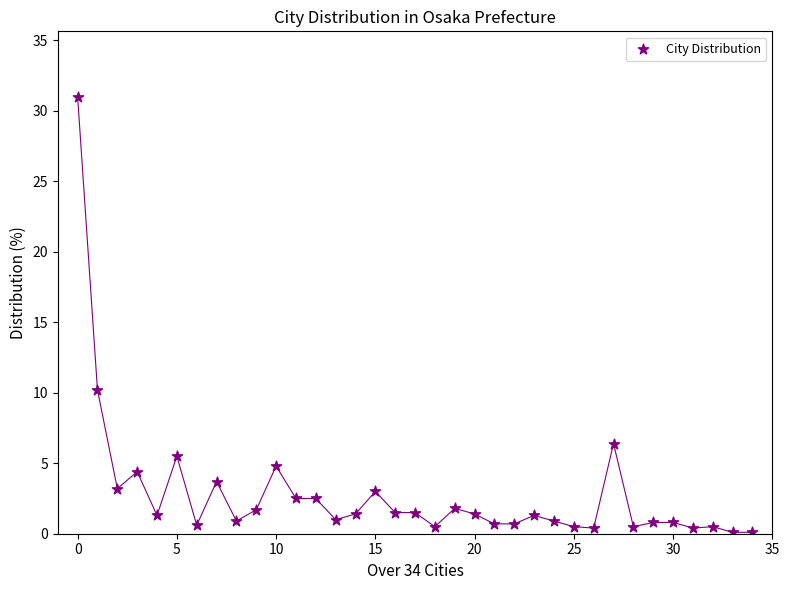

What Y value in the scatter plot is closest to 15?

10.2